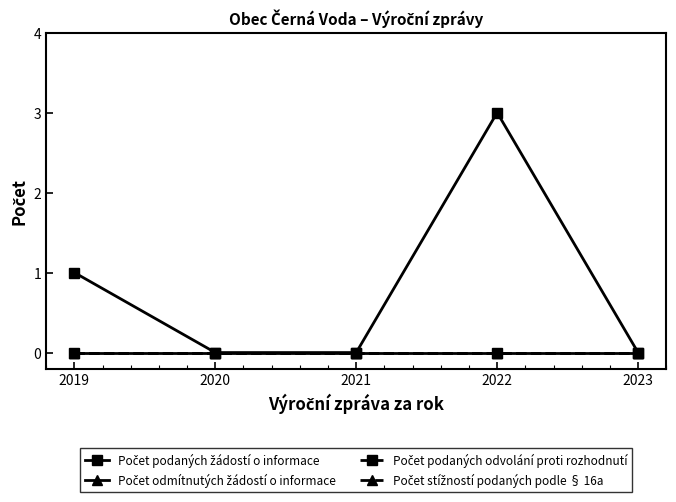

Reading left to right, what are all the values shown in this chart?

Počet podaných žádostí o informace: 2019=1	2020=0	2021=0	2022=3	2023=0
Počet odmítnutých žádostí o informace: 2019=0	2020=0	2021=0	2022=0	2023=0
Počet podaných odvolání proti rozhodnutí: 2019=0	2020=0	2021=0	2022=0	2023=0
Počet stížností podaných podle § 16a: 2019=0	2020=0	2021=0	2022=0	2023=0